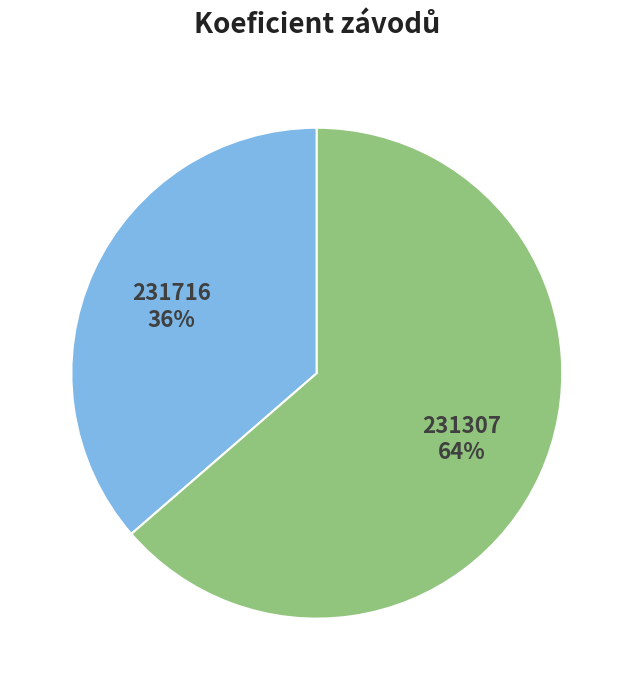

To the nearest percent, what portion does 231716 represent?

36%